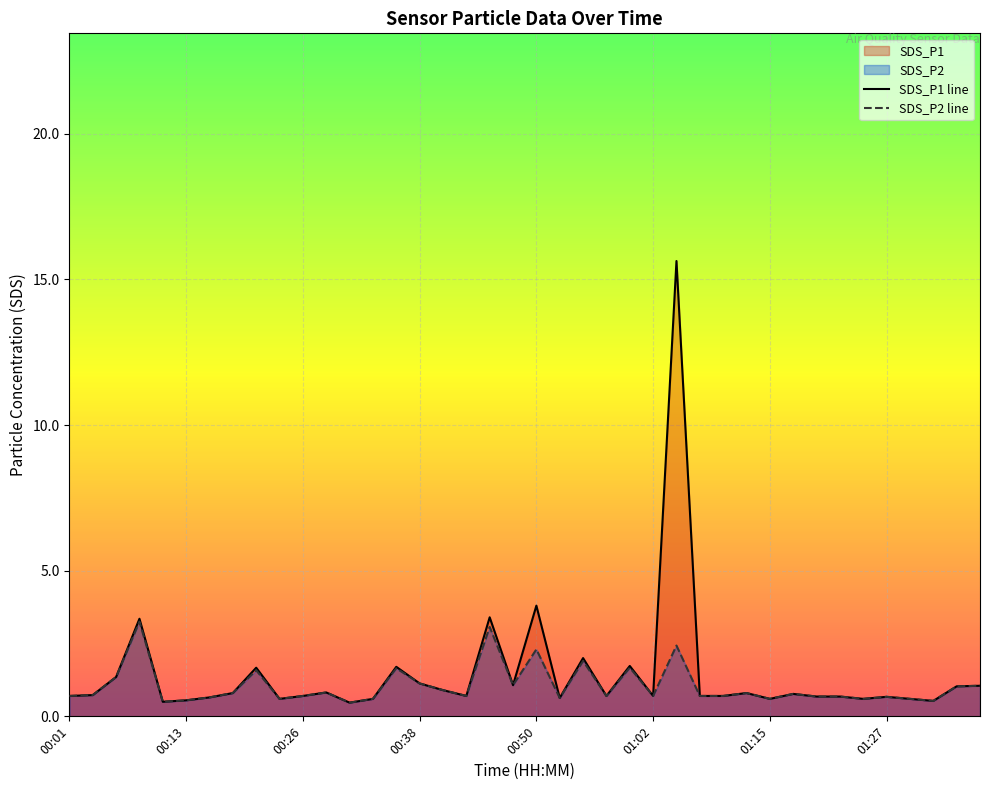

List the series in order of their peak value, highest first.

SDS_P1 line, SDS_P2 line